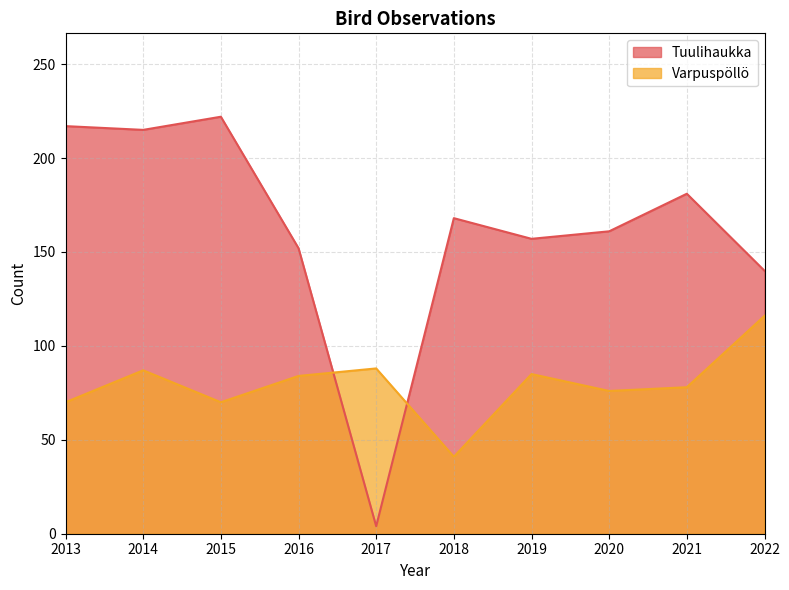

True or false: Tuulihaukka has a value of 4 at 2017.

True